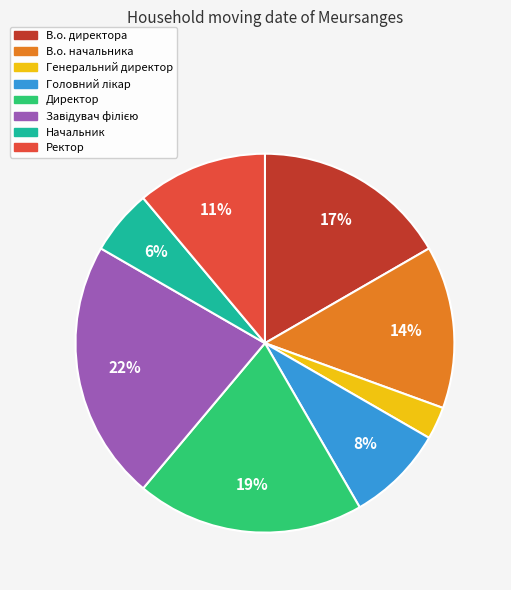

To the nearest percent, what is the combined percentage of Генеральний директор and В.о. начальника?

17%